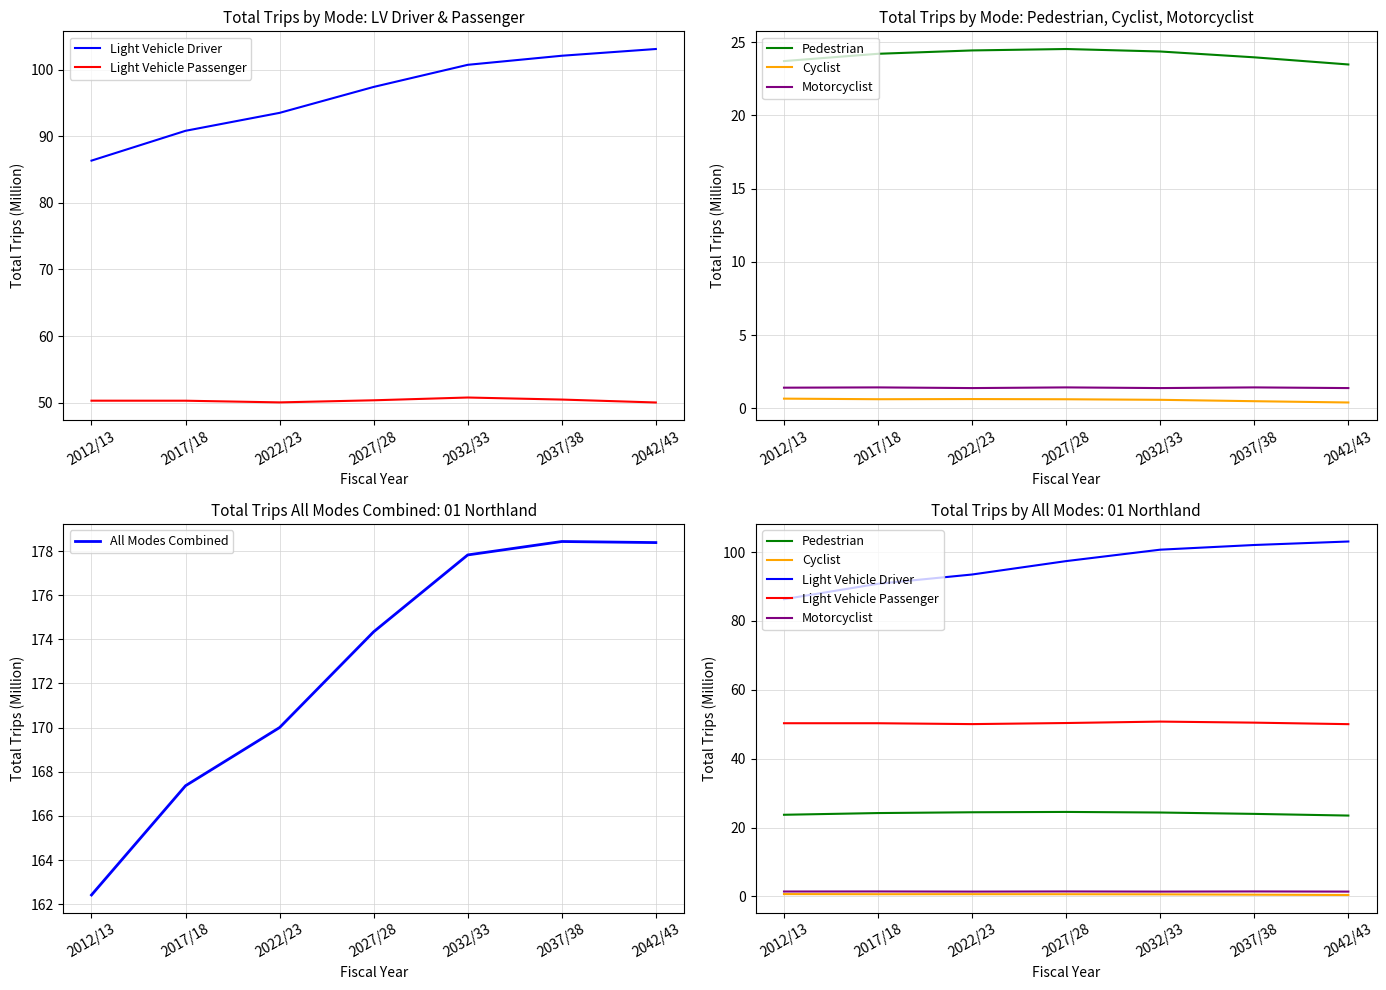

True or false: Cyclist and Light Vehicle Passenger intersect in this chart.

False